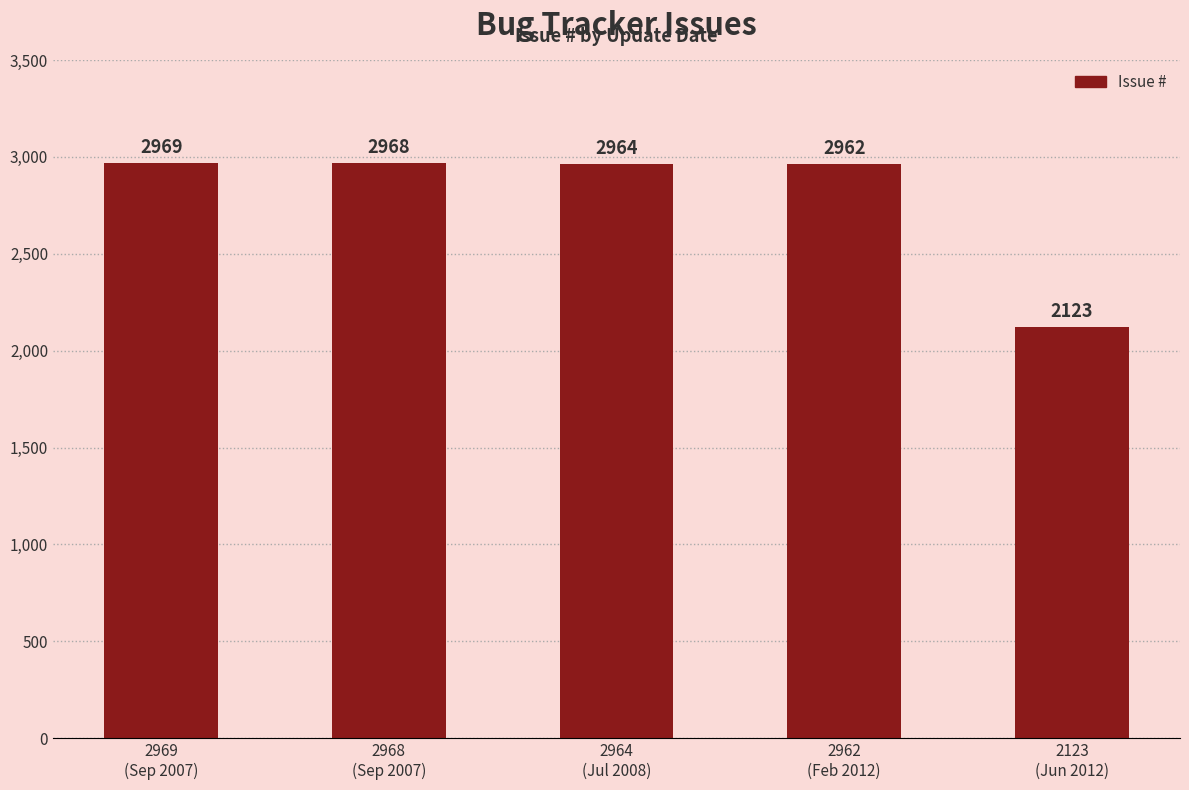

List the labels in order of value, smallest first.

2123
(Jun 2012), 2962
(Feb 2012), 2964
(Jul 2008), 2968
(Sep 2007), 2969
(Sep 2007)